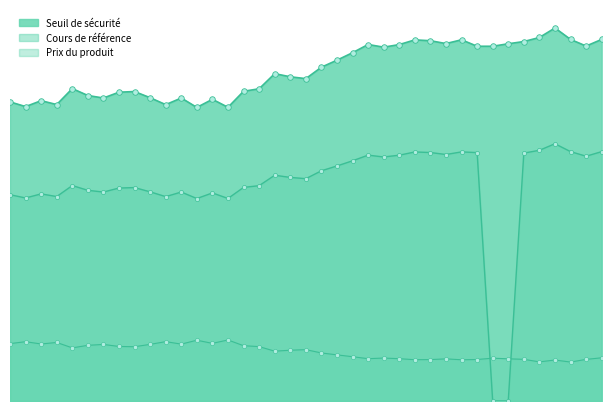

What is the label of the 20th point from the right?

2025-03-31